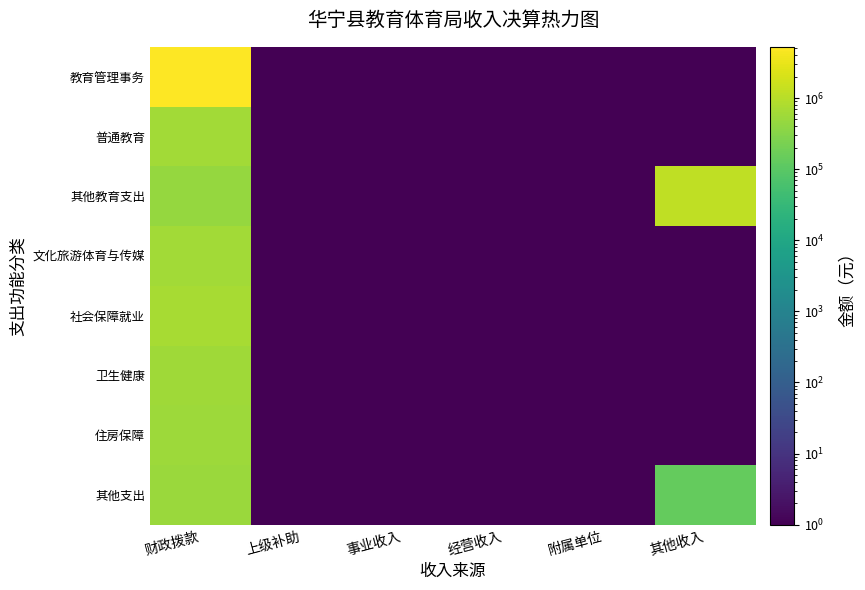

Between 财政拨款 and 其他收入, which is larger?

财政拨款